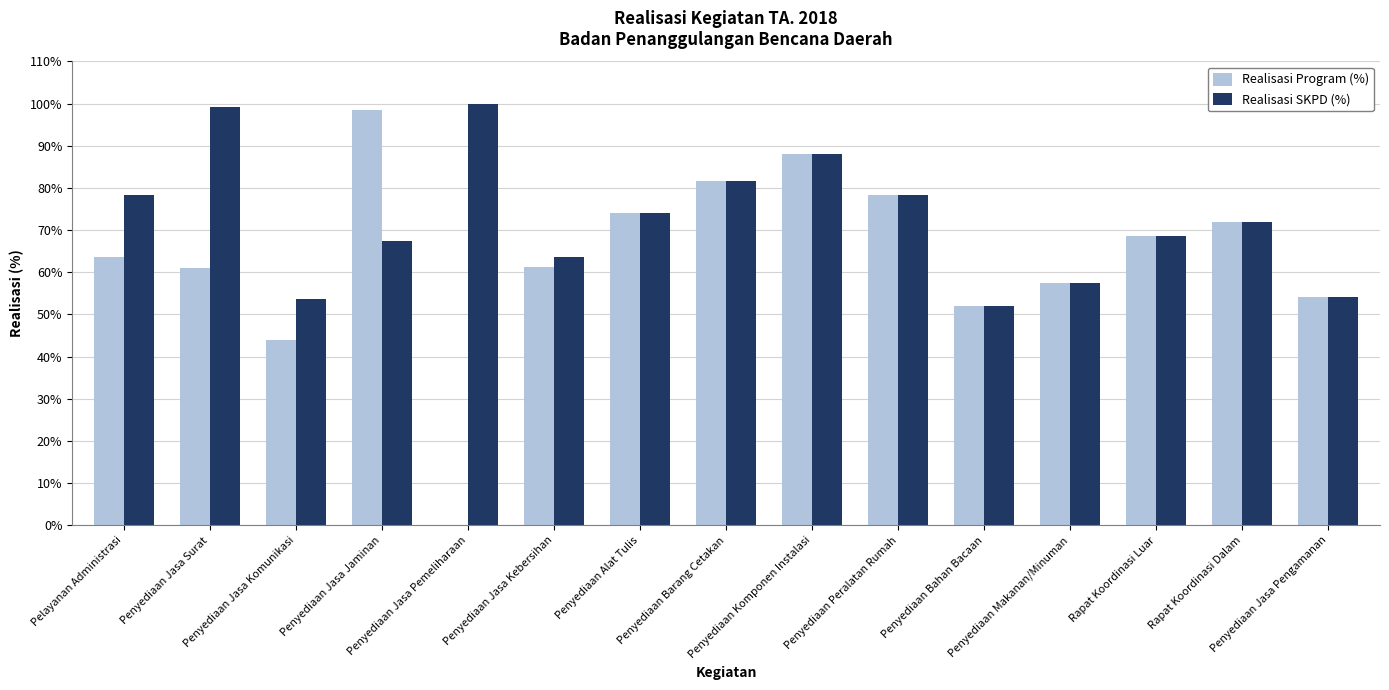

Which series has the widest spread of values?

Realisasi Program (%)